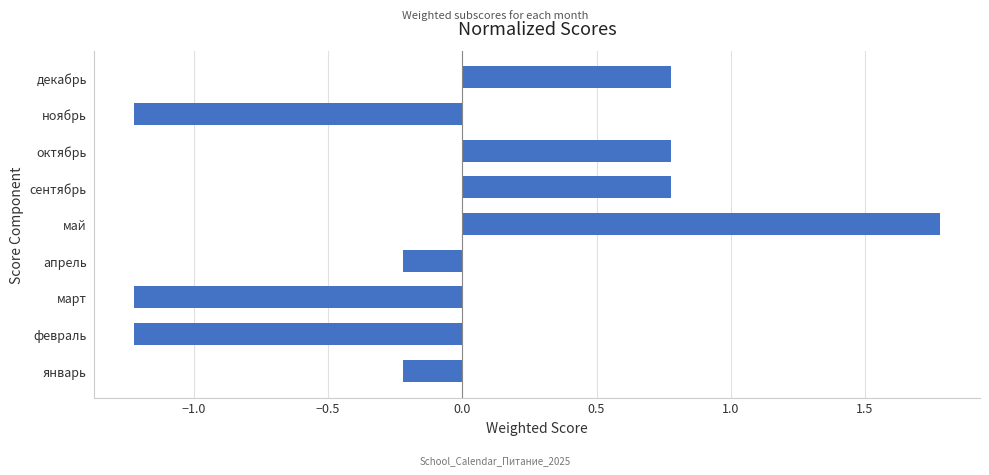

What is the difference between the maximum and minimum values?

3.0